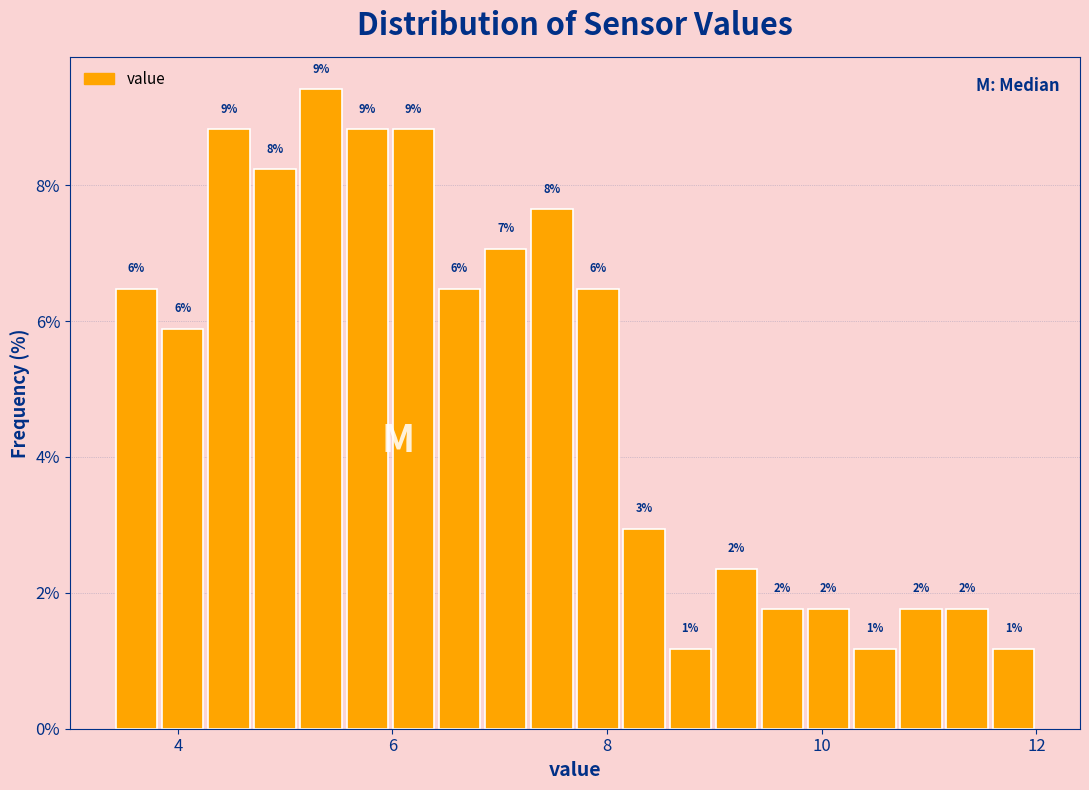

Read against the x-axis, roughly where is the centre of the tallest bar?

5.4